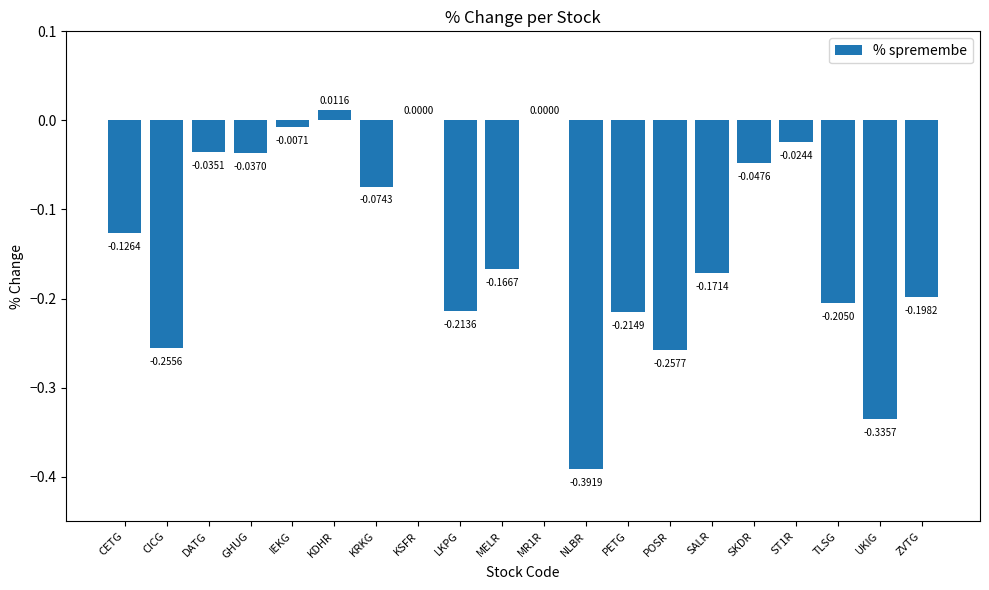

How many data points does each series have?

20